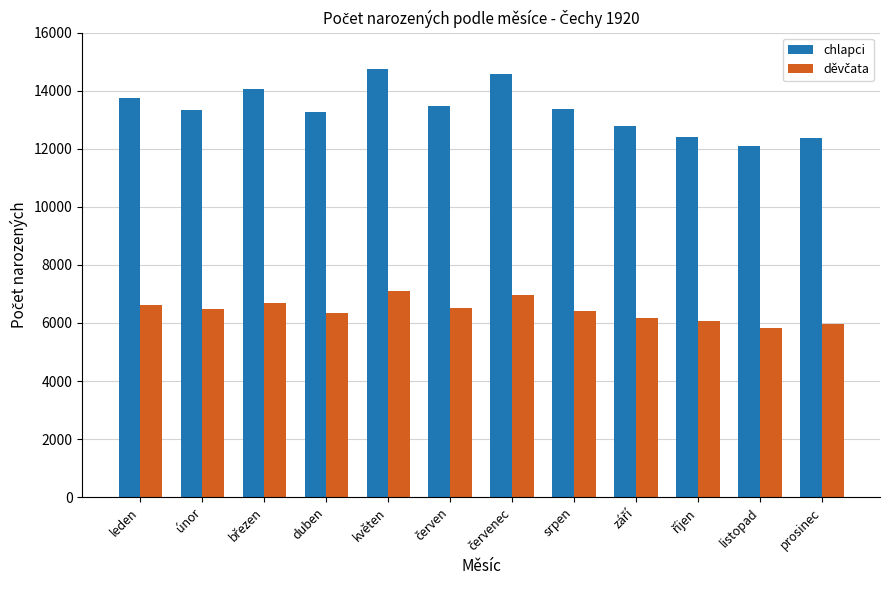

Which series has the largest range (max minus min)?

chlapci